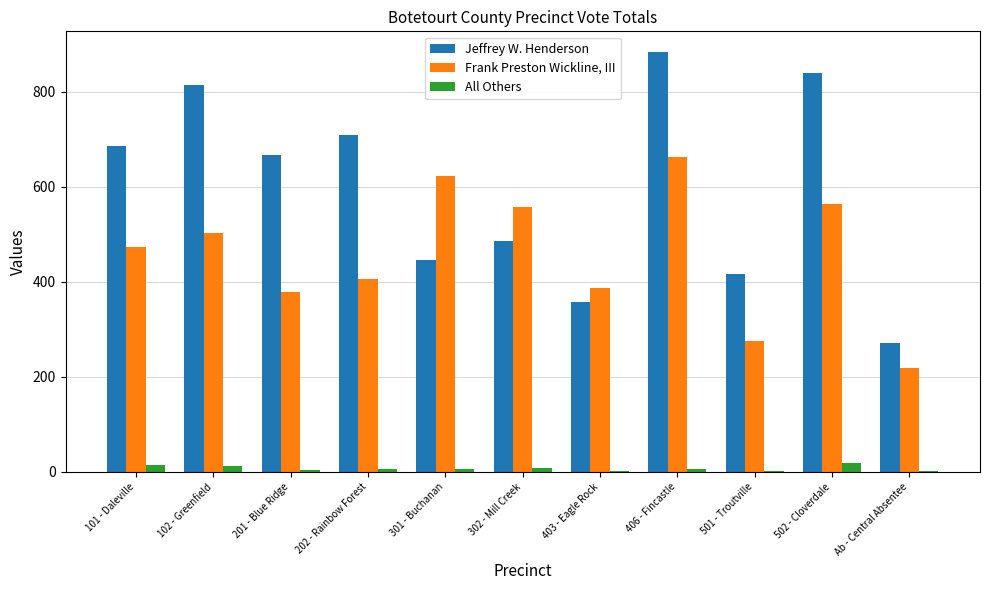

The value of Jeffrey W. Henderson at 302 - Mill Creek is 485. True or false?

True